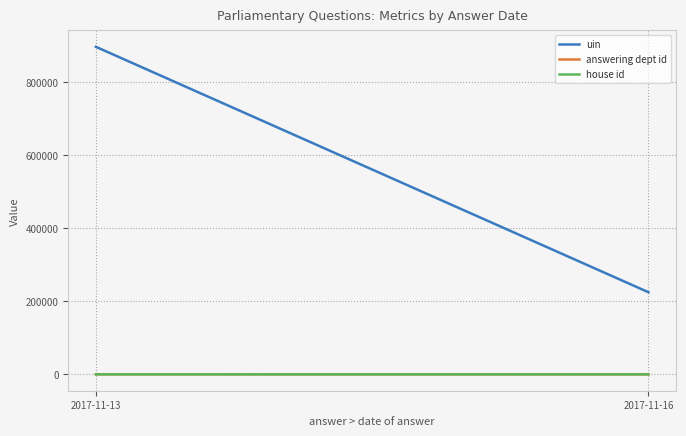

What is the value of the uin point at the 1st from the left?

895929